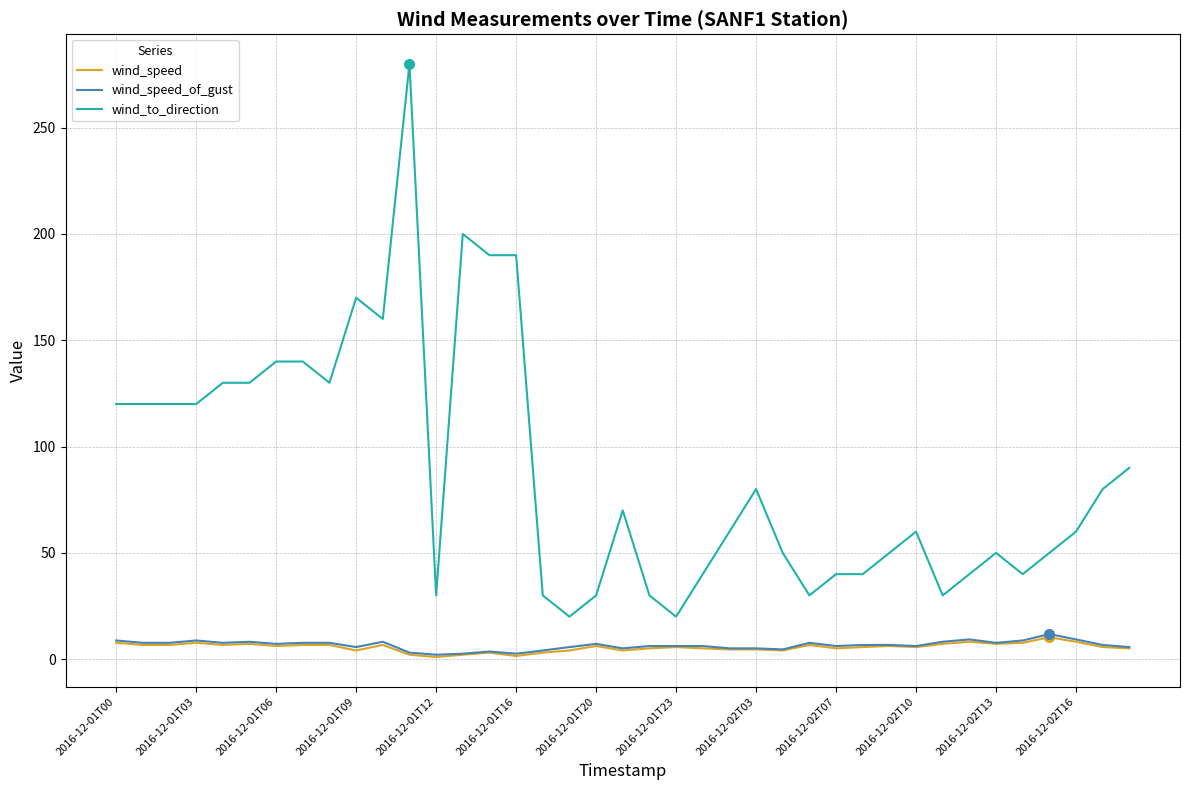

What is the average value of the wind_to_direction series?

88.7